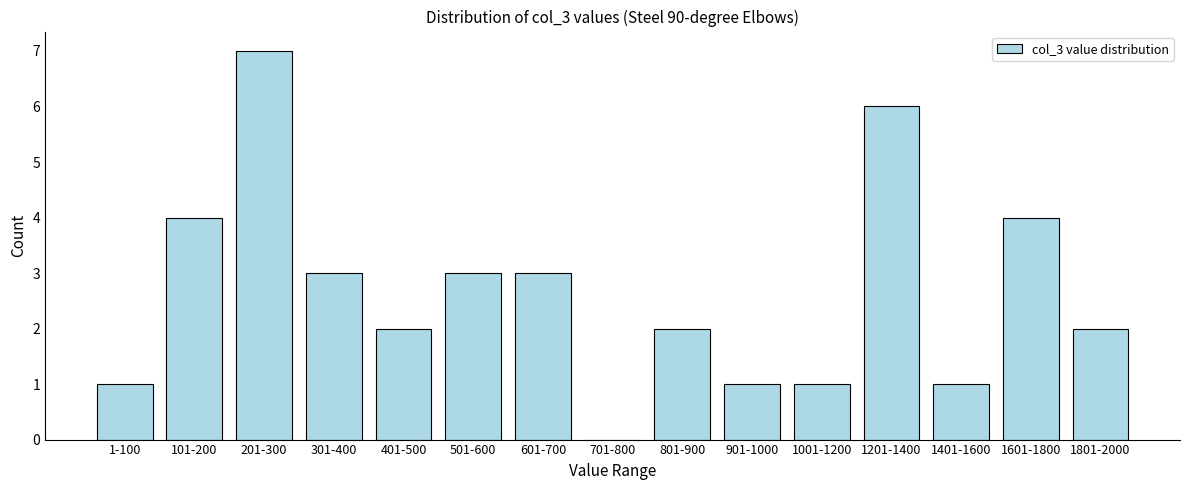

Reading right to left, what are all the values shown in this chart?

1801-2000=2	1601-1800=4	1401-1600=1	1201-1400=6	1001-1200=1	901-1000=1	801-900=2	701-800=0	601-700=3	501-600=3	401-500=2	301-400=3	201-300=7	101-200=4	1-100=1